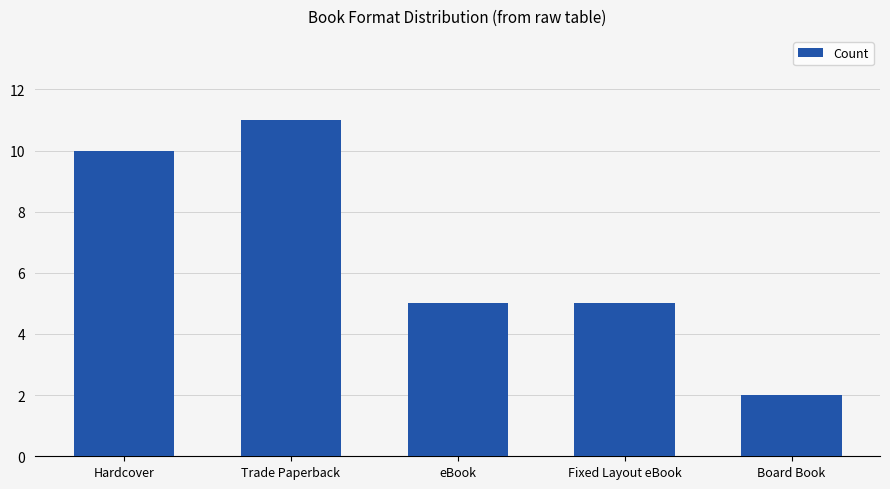

What is the change in value from Hardcover to eBook?

-5